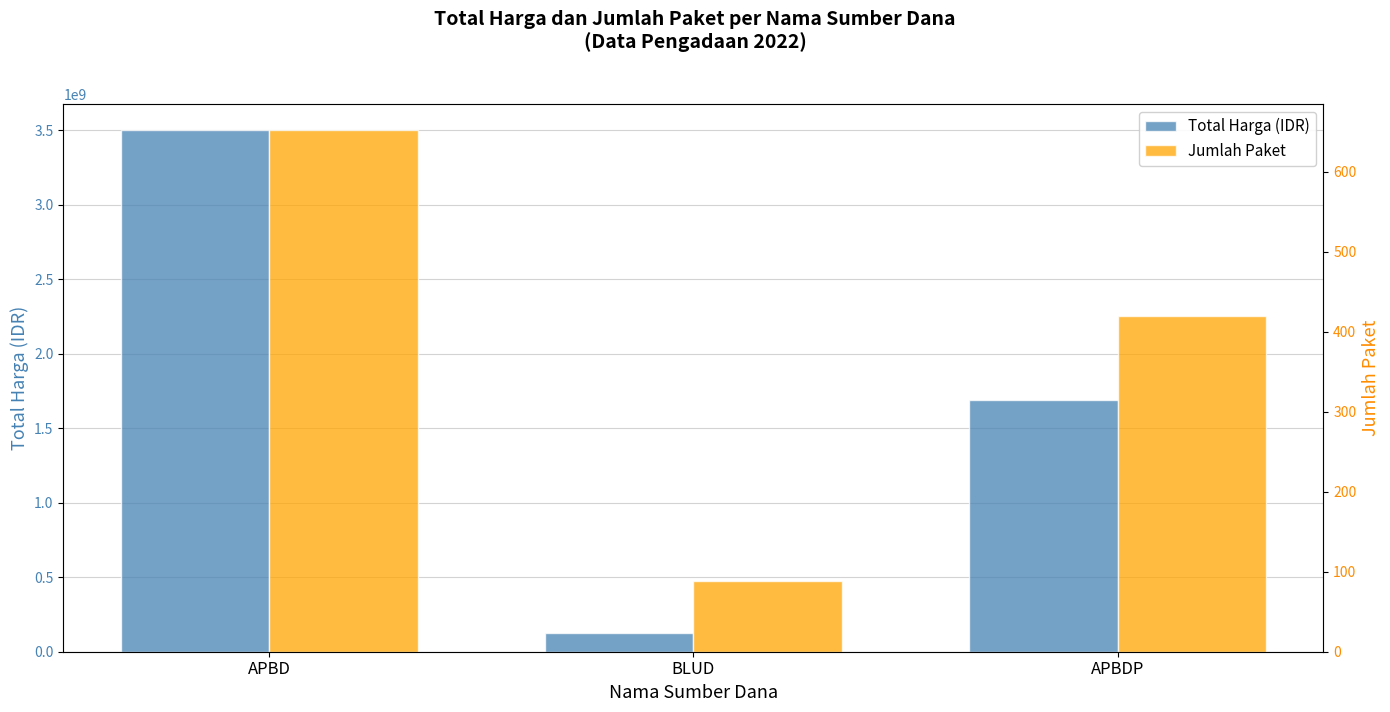

Which series has the largest total across all categories?

Total Harga (IDR)